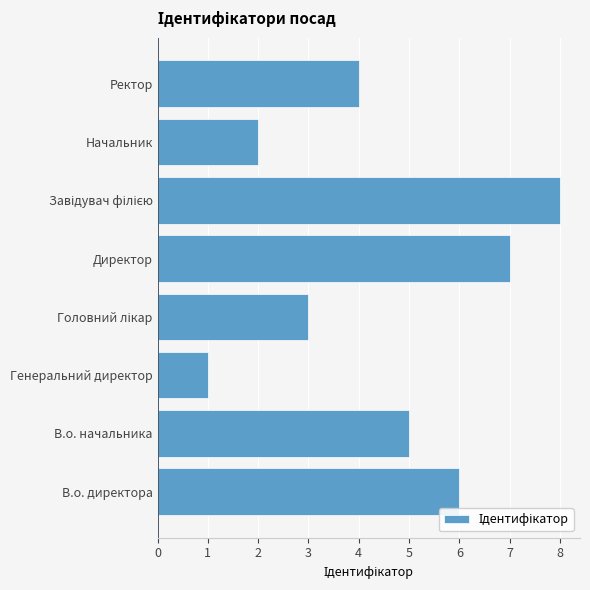

True or false: the data shows 7 at В.о. начальника.

False